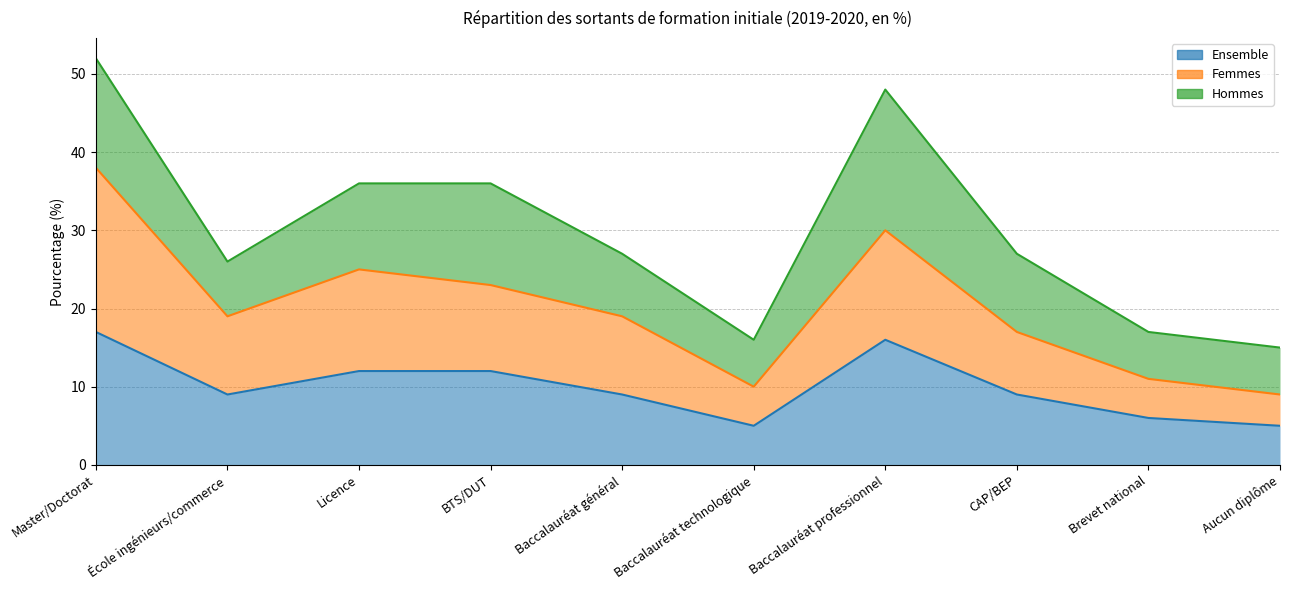

How many values in the Femmes series are below 19?

4